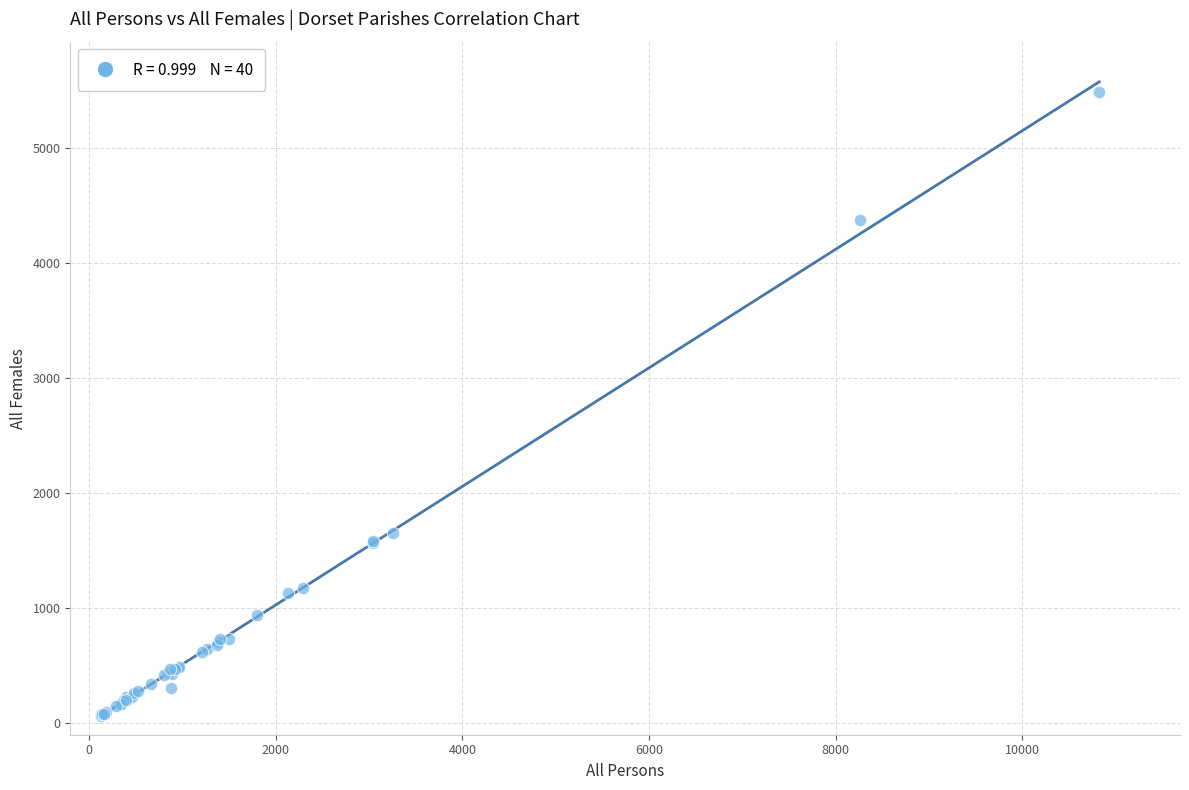

What Y value in the scatter plot is closest to 2773?

1653